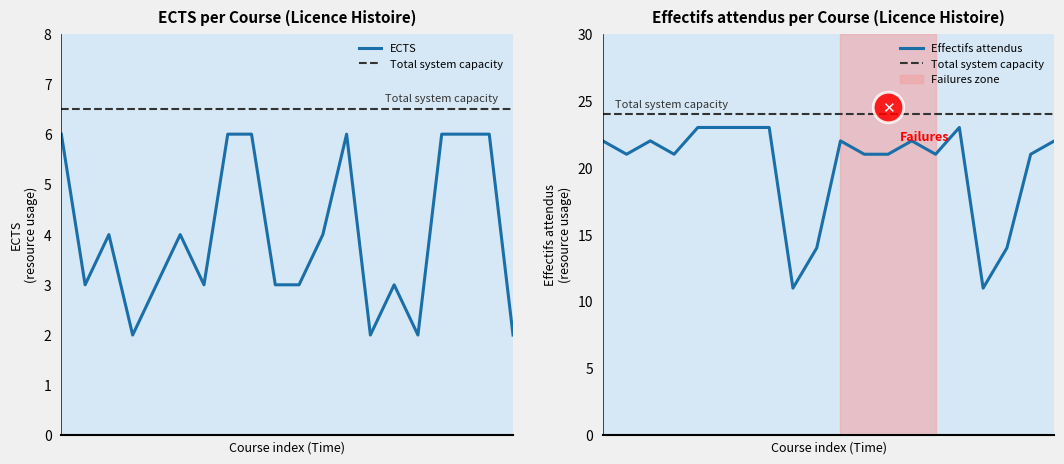

Reading left to right, extract all data points from this chart.

ECTS: LLF1E10=6	LLF1E30=3	LLF1E60=4	LLF1E70=2	LLF1D10=3	LLF1D20=4	LLF1D30=3	LLF1D40=6	LLF1ANG=6	LLF1ESP=3	LLF2E20=3	LLF2E10=4	LLF2E30=6	LLF2E50=2	LLF2E60=3	LLF2D10=2	LLF2ANG=6	LLF2ESP=6	LLF3E10=6	LLF3E20=2
Effectifs attendus parcours: LLF1E10=22	LLF1E30=21	LLF1E60=22	LLF1E70=21	LLF1D10=23	LLF1D20=23	LLF1D30=23	LLF1D40=23	LLF1ANG=11	LLF1ESP=14	LLF2E20=22	LLF2E10=21	LLF2E30=21	LLF2E50=22	LLF2E60=21	LLF2D10=23	LLF2ANG=11	LLF2ESP=14	LLF3E10=21	LLF3E20=22